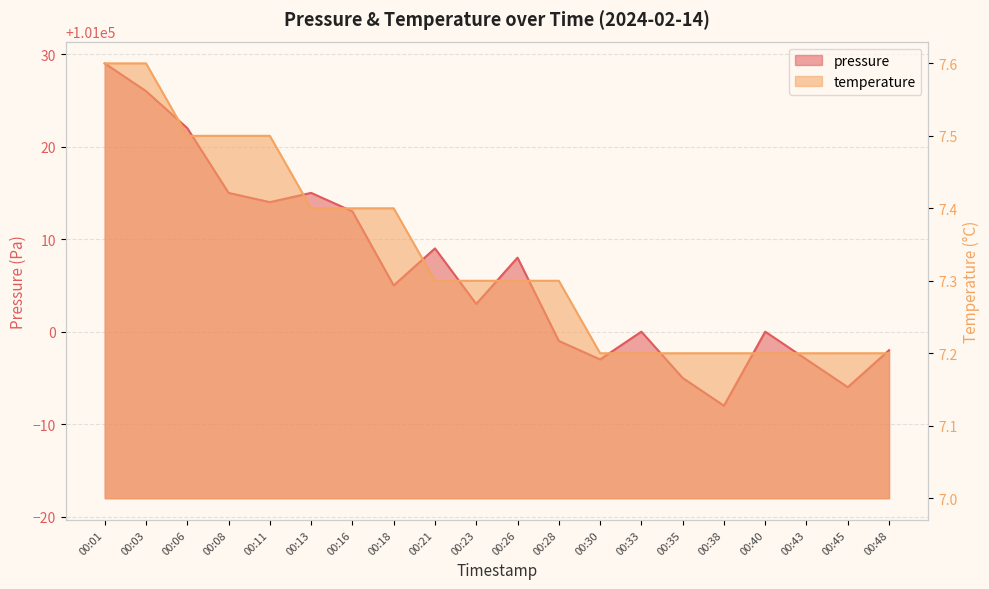

Read the temperature value at 00:28.

7.3